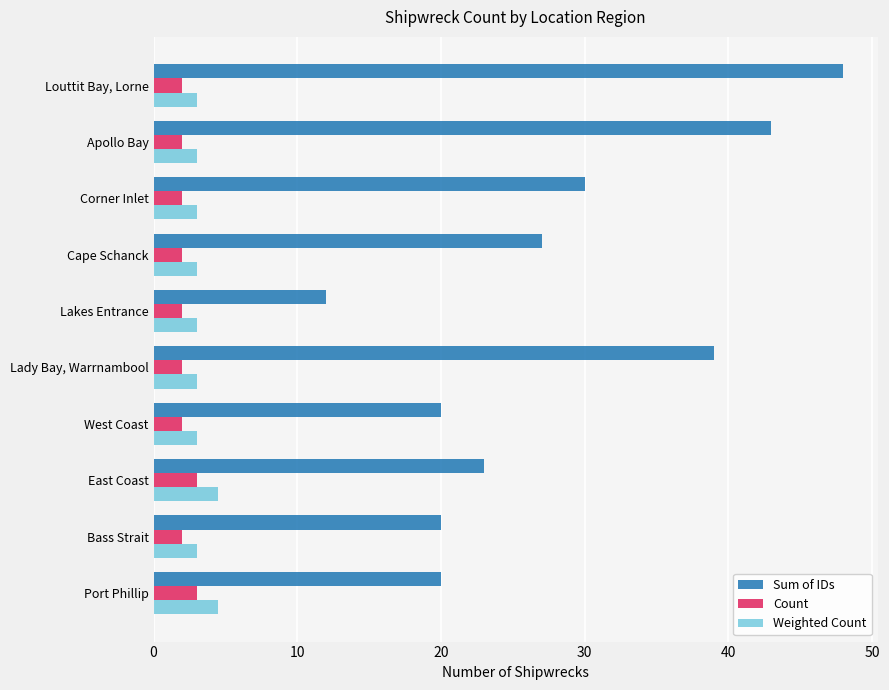

The value of Count at Cape Schanck is 2.0. True or false?

True